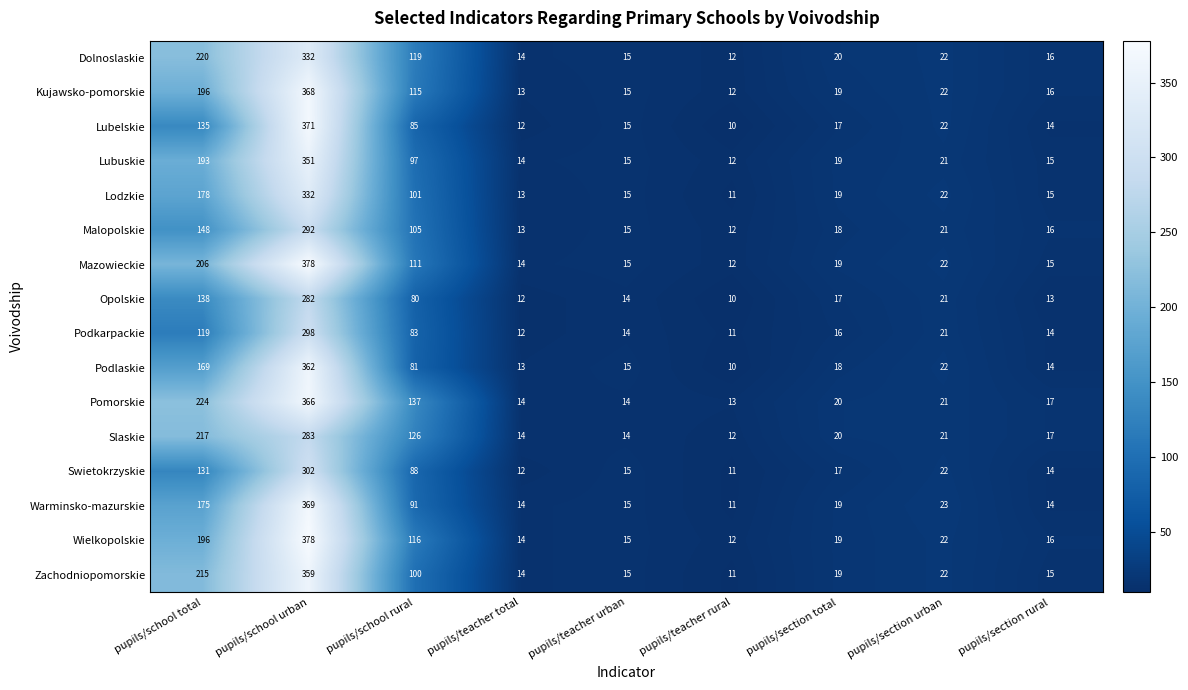

What is the maximum value shown in the chart?

378